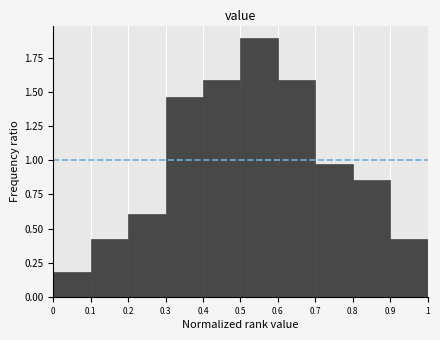

Reading left to right, transcribe this chart: for each bar, give the range it covers on the x-axis and its height. The values are not printed on the chart, so give them approximately, as read against the axis.

0 to 0.1: 0.20
0.1 to 0.2: 0.45
0.2 to 0.3: 0.60
0.3 to 0.4: 1.45
0.4 to 0.5: 1.60
0.5 to 0.6: 1.90
0.6 to 0.7: 1.60
0.7 to 0.8: 1.00
0.8 to 0.9: 0.85
0.9 to 1: 0.45